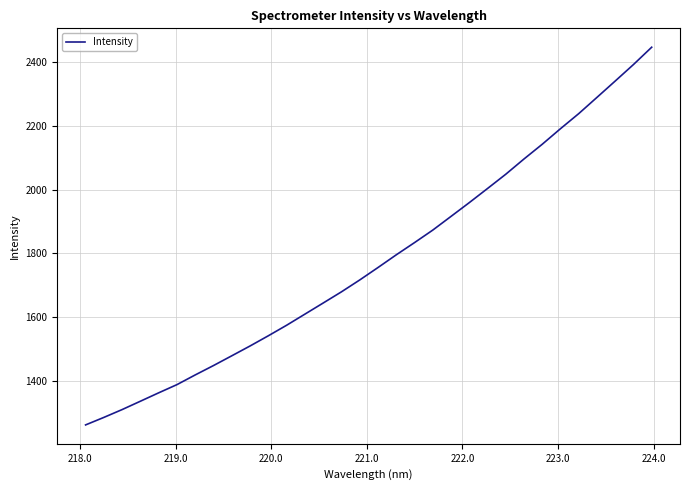

What is the difference between the maximum and minimum values?

1185.9